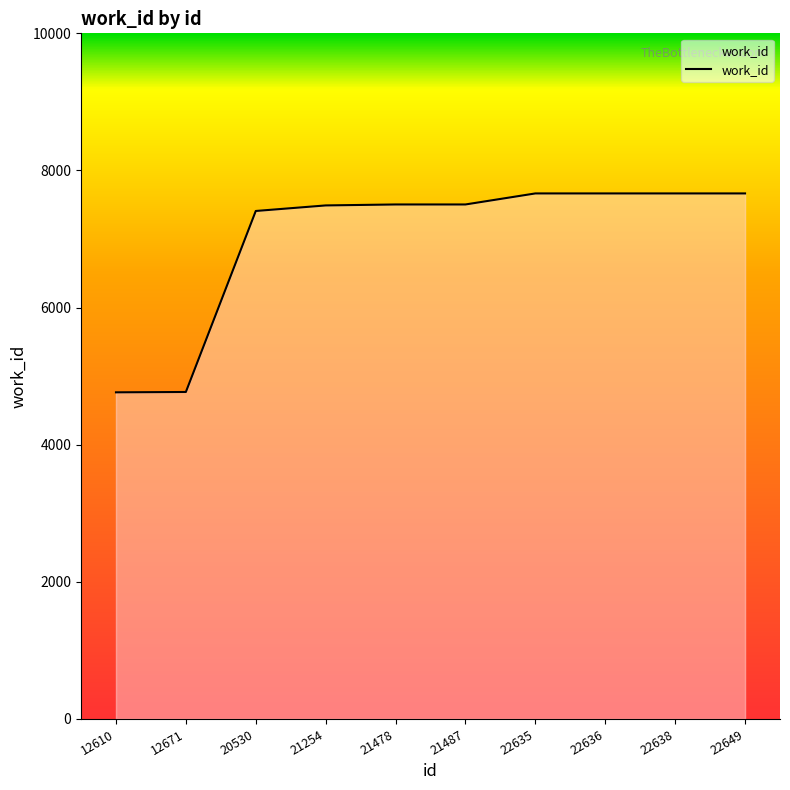

What is the difference between the values at 12610 and 22638?

2901